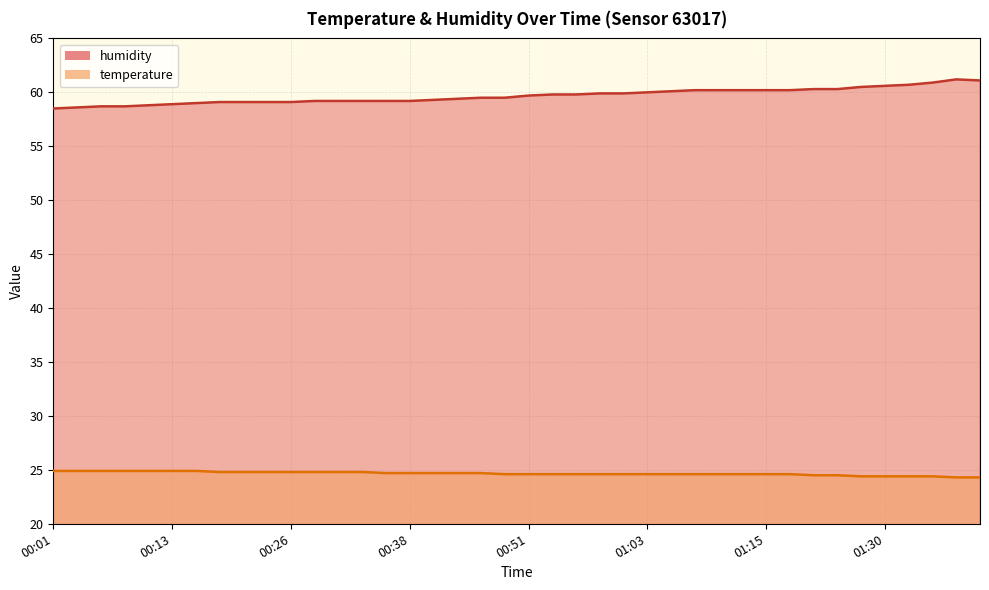

What is the label of the 9th point from the right?

01:18